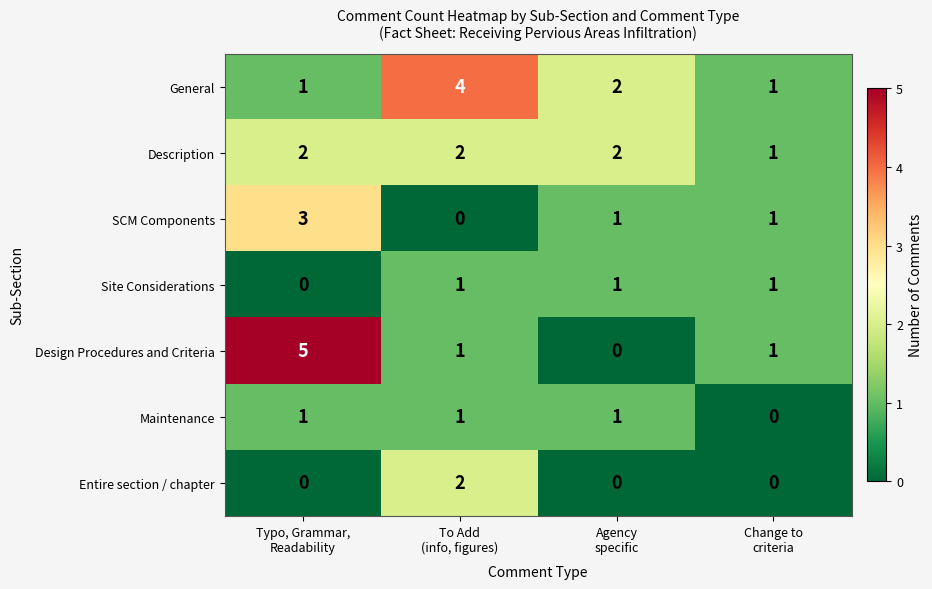

How many SCM Components values are between 1 and 3?

3